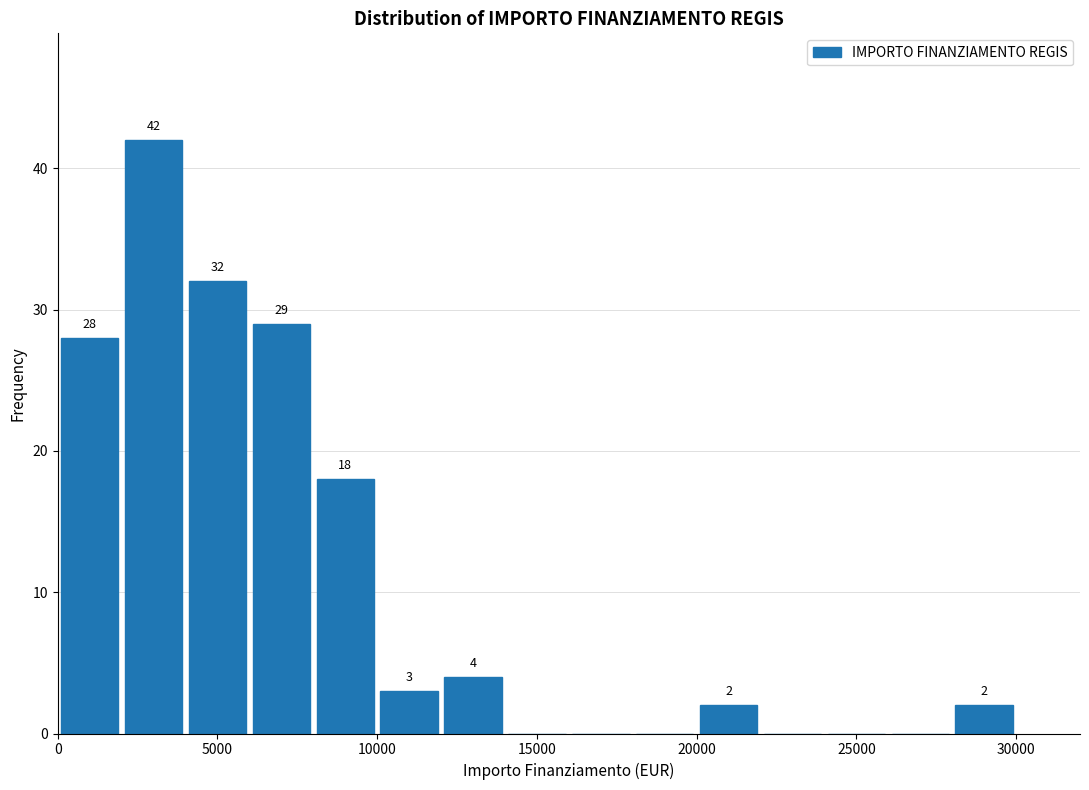

Which range on the x-axis has the tallest bar?

2000 to 4000